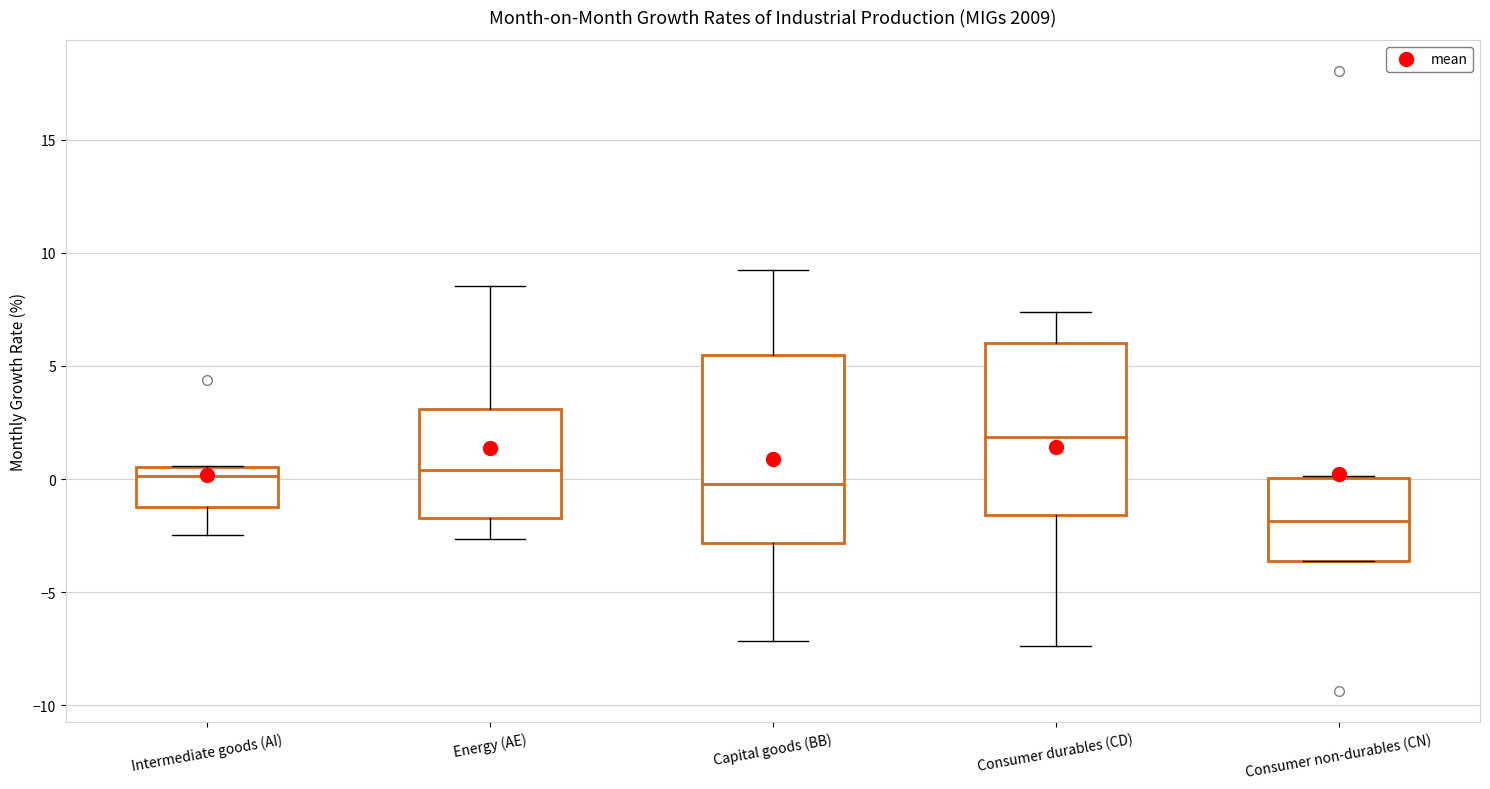

Reading left to right, read every box against the y-axis: the position of its median line, the range the box covers, and the ends of its whiskers. The values are not printed on the chart, so give them approximately, as read against the axis.

Intermediate goods (AI): median 0.0, box -1.0 to 0.5, whiskers -2.5 to 0.5
Energy (AE): median 0.5, box -1.5 to 3.0, whiskers -2.5 to 8.5
Capital goods (BB): median 0.0, box -3.0 to 5.5, whiskers -7.0 to 9.5
Consumer durables (CD): median 2.0, box -1.5 to 6.0, whiskers -7.5 to 7.5
Consumer non-durables (CN): median -2.0, box -3.5 to 0.0, whiskers -3.5 to 0.0